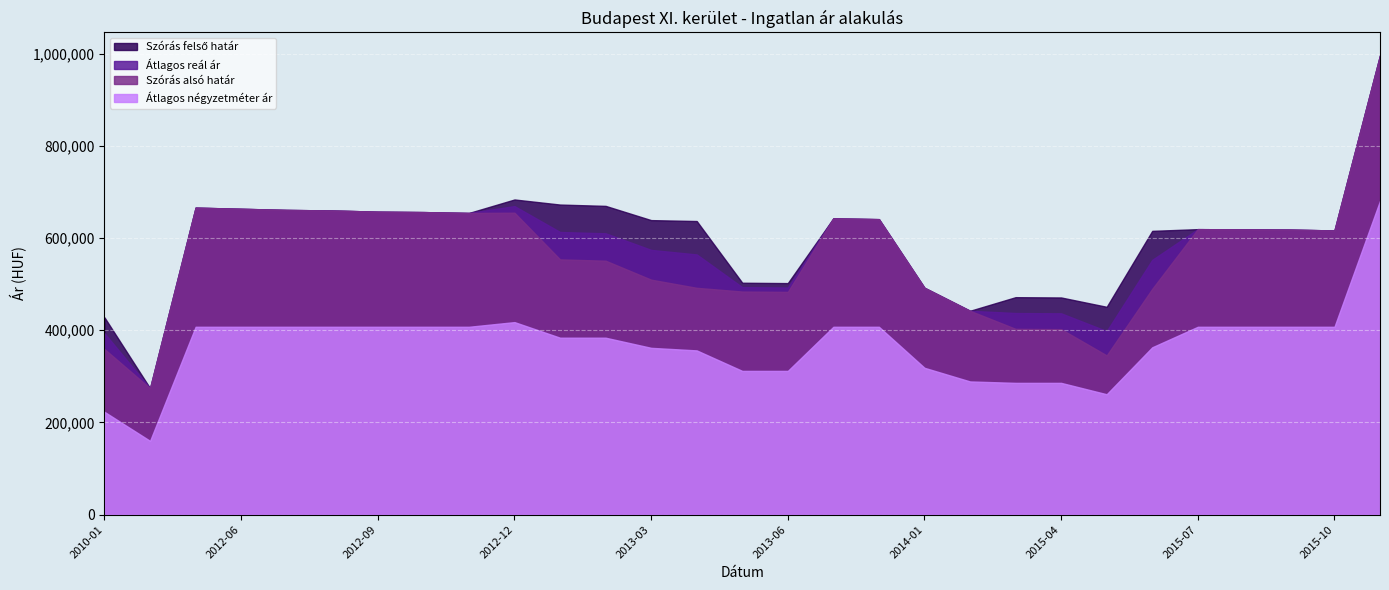

At how many categories does at least one series exceed 296464?

28